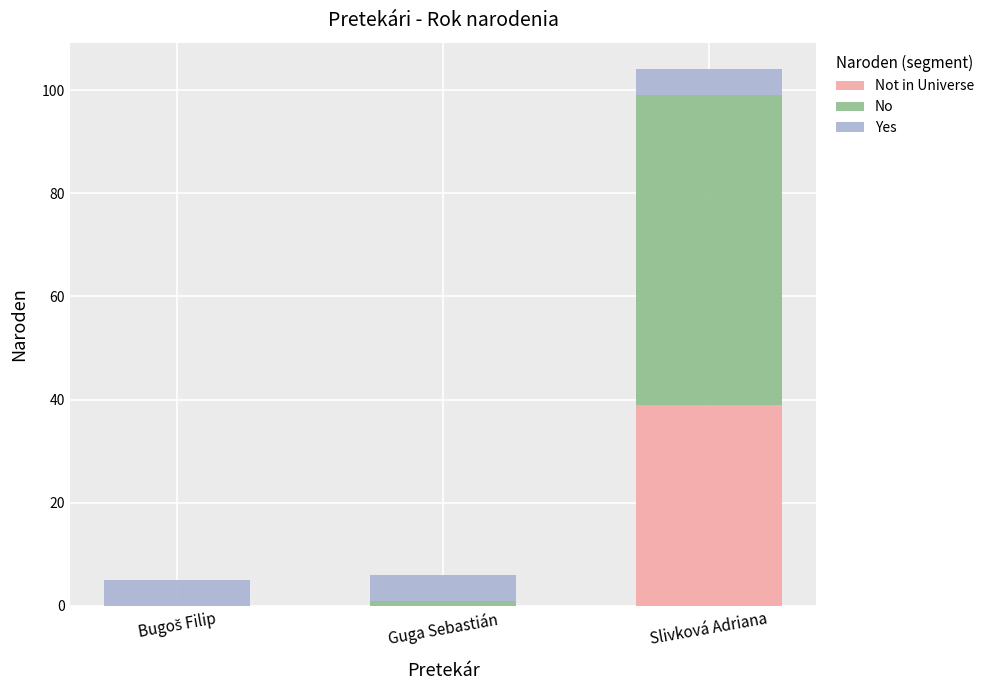

At which category is the sum across all series the highest?

Slivková Adriana